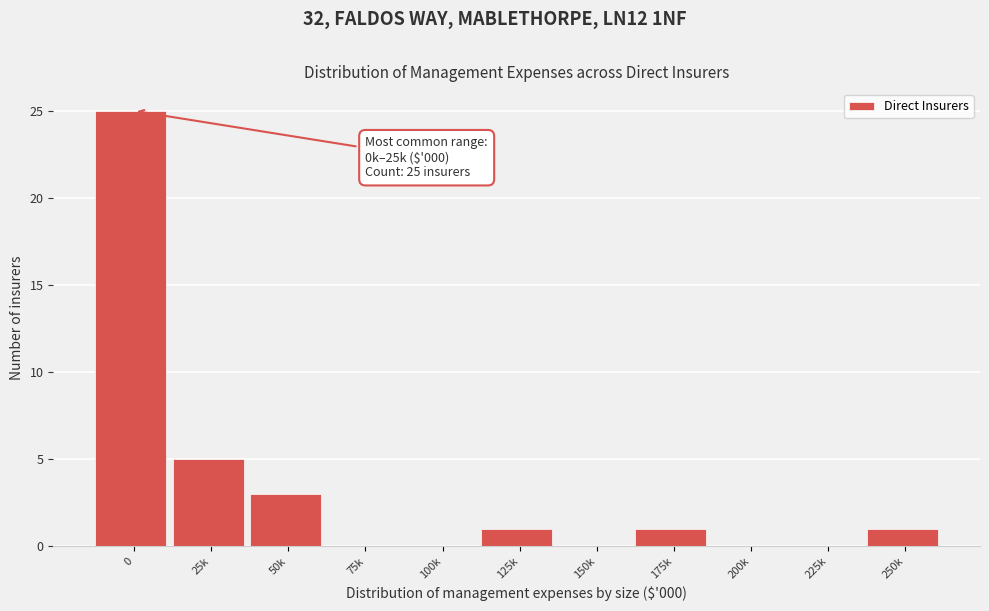

Reading left to right, transcribe all the data shown in this chart.

0=25	25k=5	50k=3	75k=0	100k=0	125k=1	150k=0	175k=1	200k=0	225k=0	250k=1